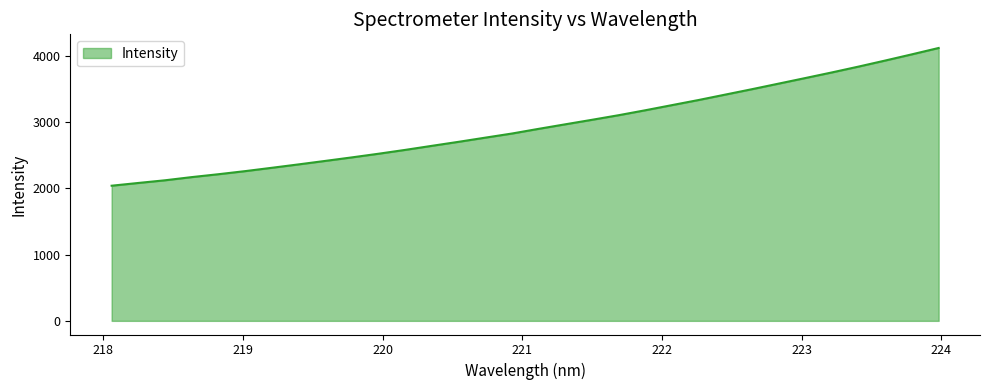

What is the maximum value shown in the chart?

4116.7